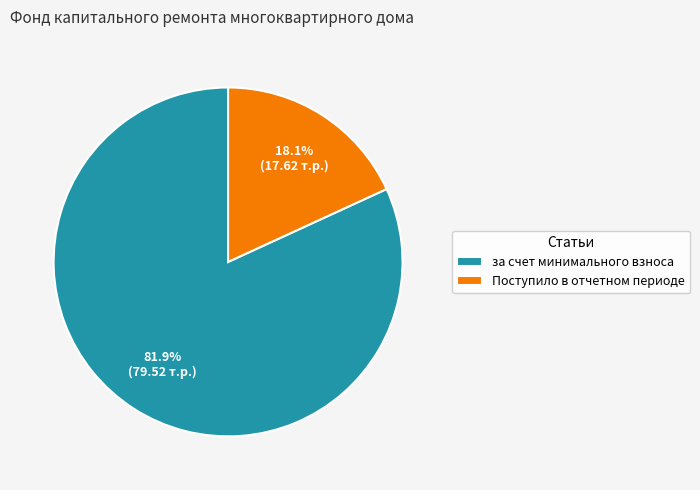

Count the number of slices in the pie.

2